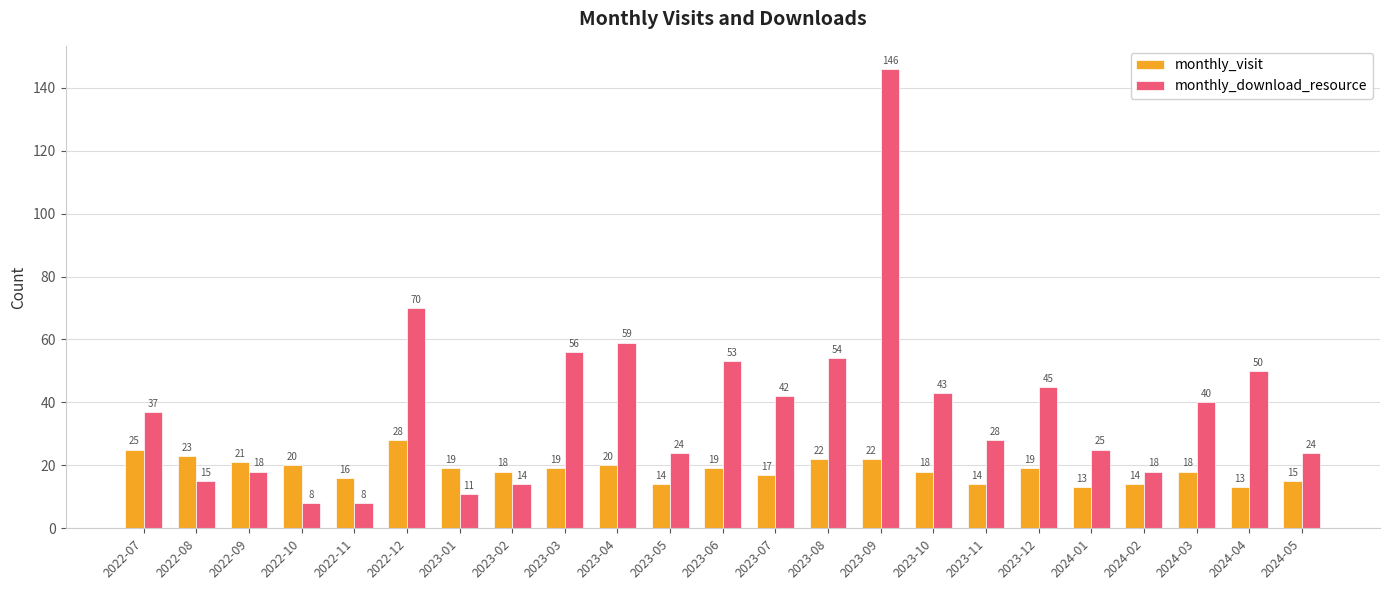

What is the value of the monthly_download_resource bar at the 22nd from the left?

50